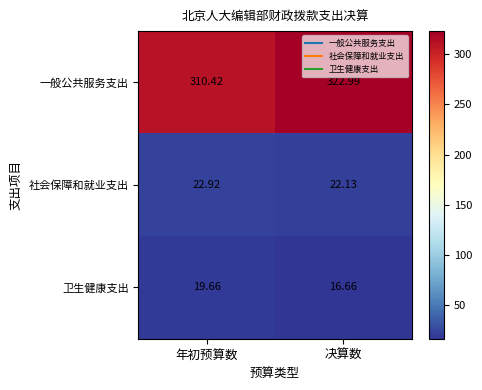

At how many categories does at least one series exceed 77?

2